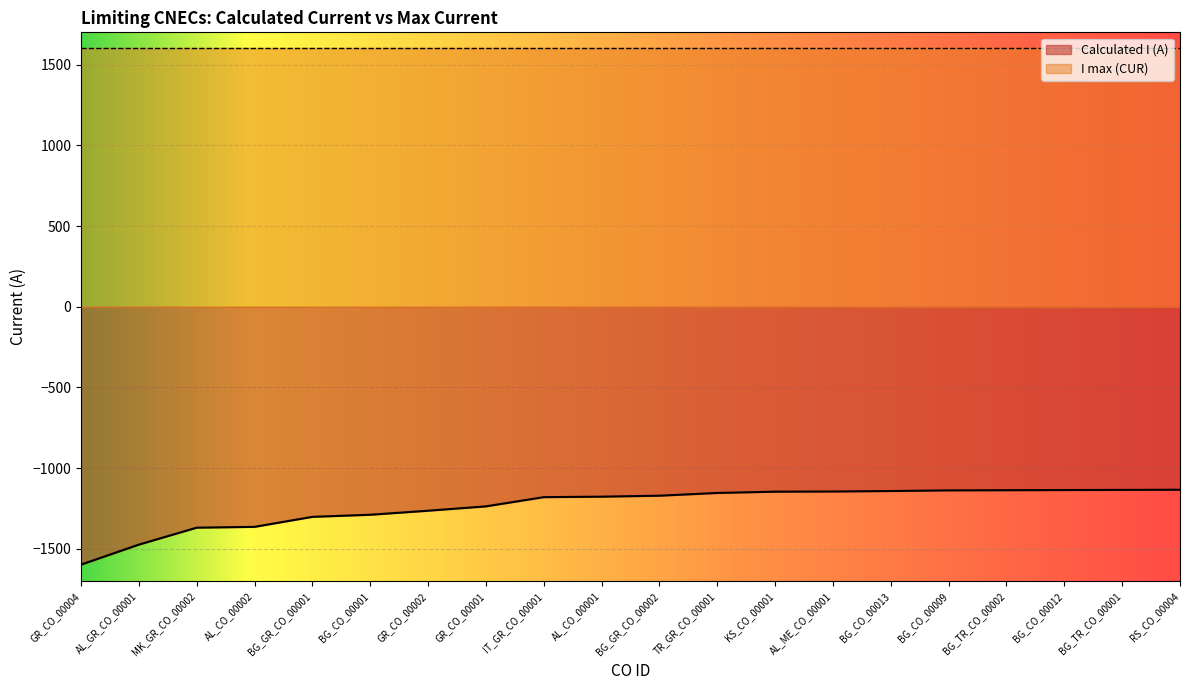

What is the minimum value shown in the chart?

-1598